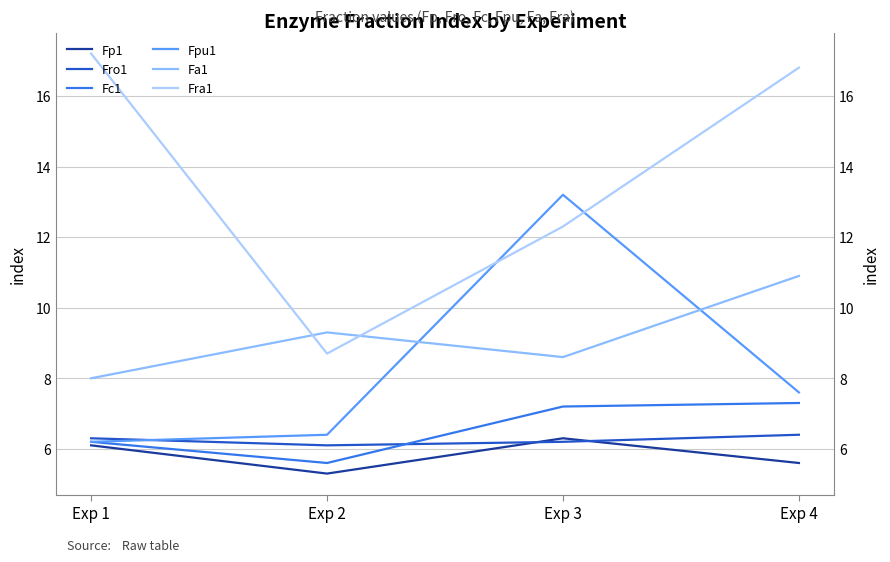

Where does the Fpu1 series first go above 7?

Exp 3